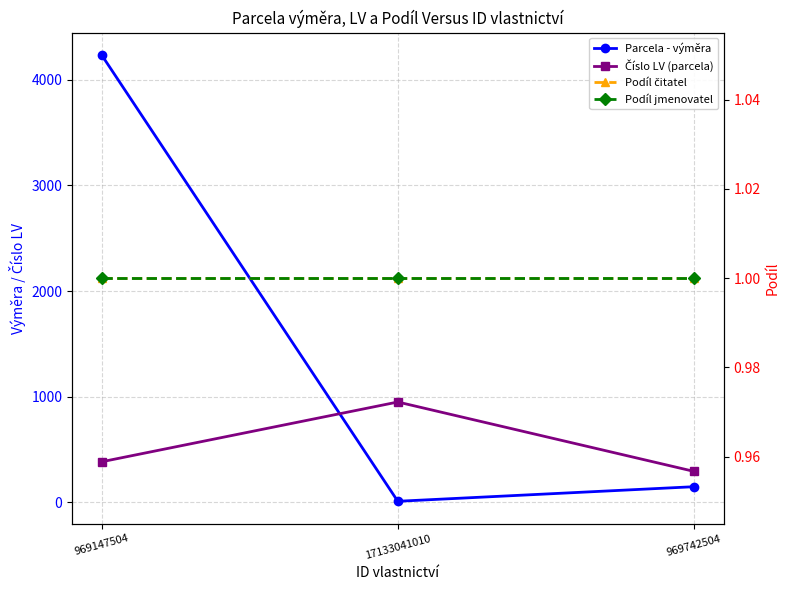

What is the minimum value shown in the chart?

1